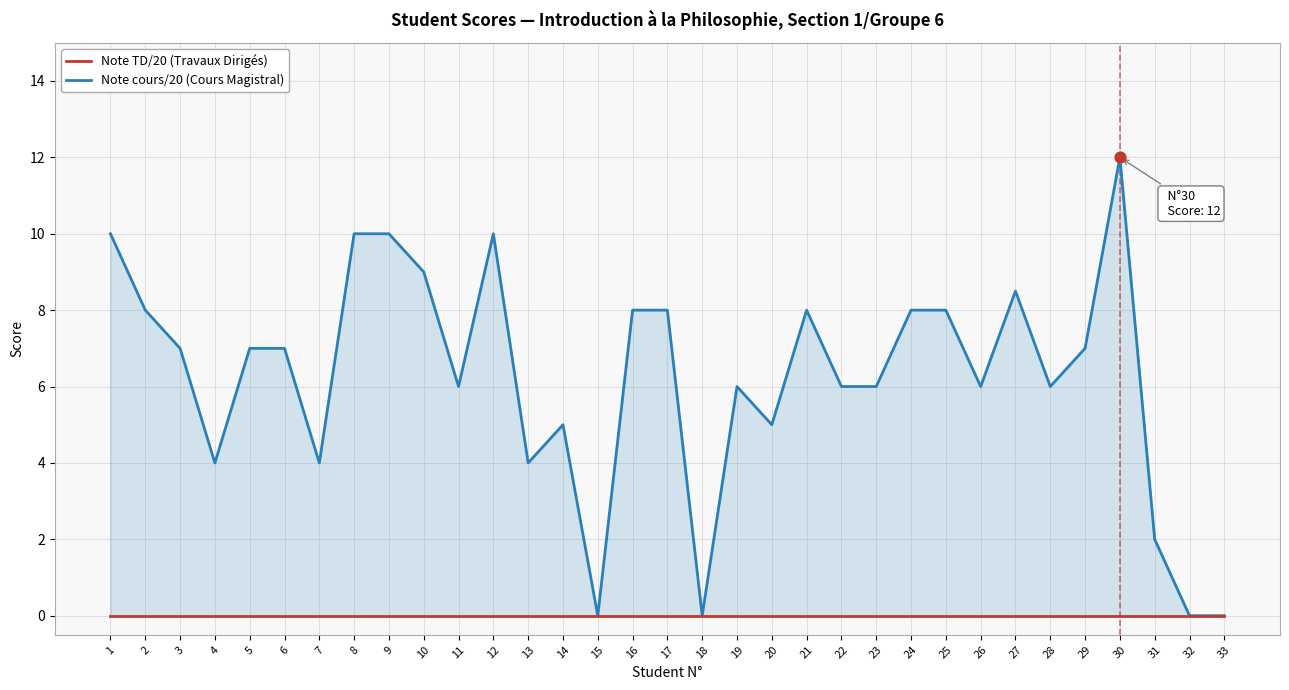

What is the total value across all series at 11?

6.0